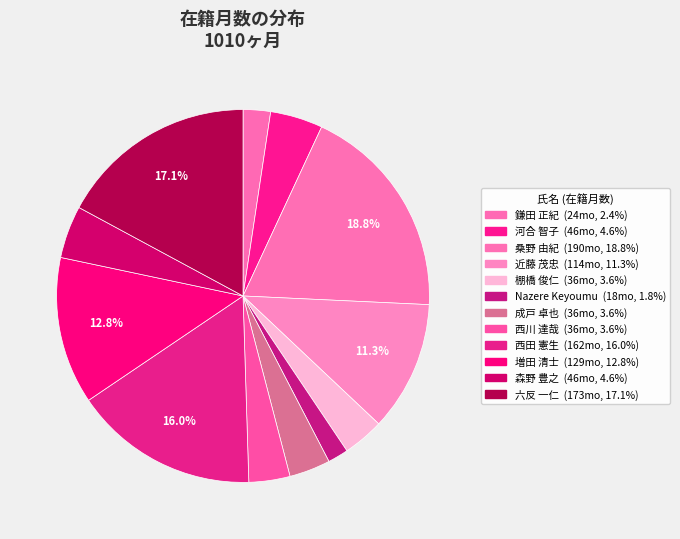

How many segments does this pie chart have?

12